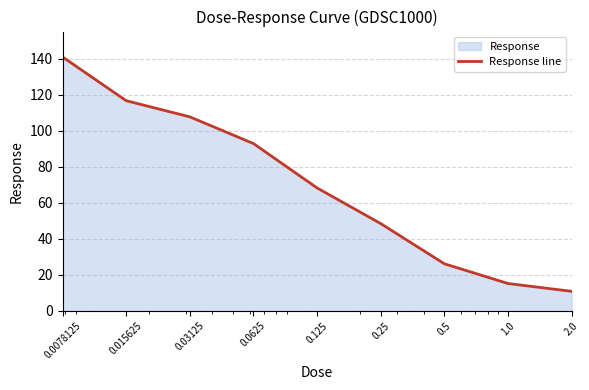

What is the label of the 8th point from the left?

1.0